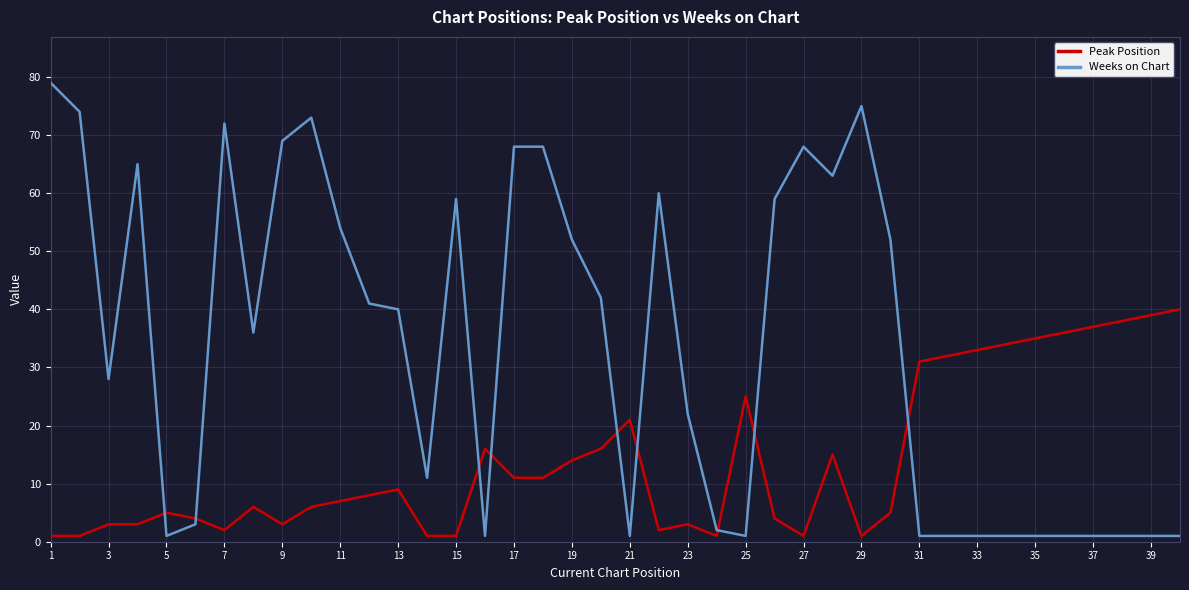

What is the maximum value for Weeks on Chart?

79